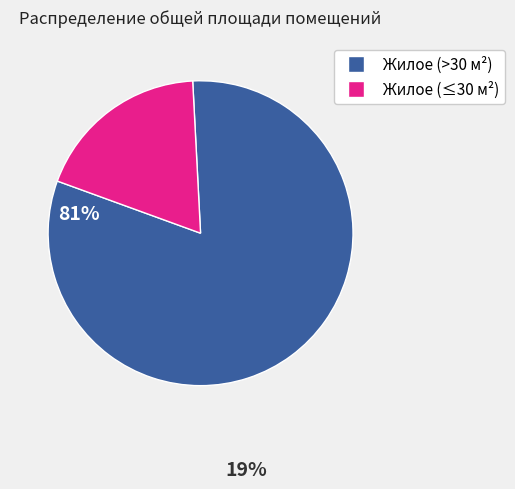

Does any single category account for the majority?

Yes